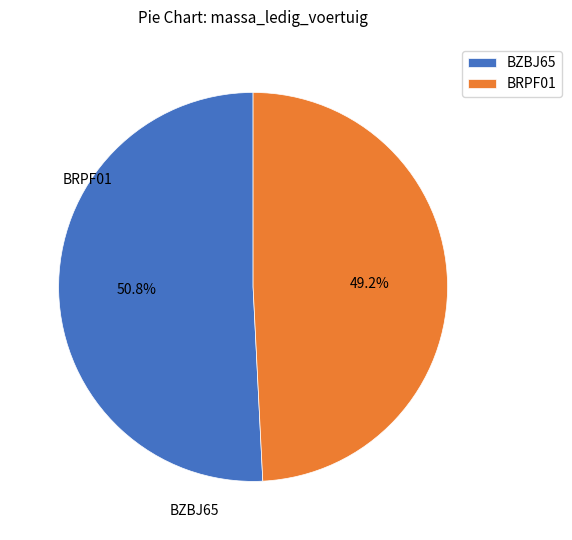

Approximately how many times larger is the value at BZBJ65 compared to BRPF01?

1.0